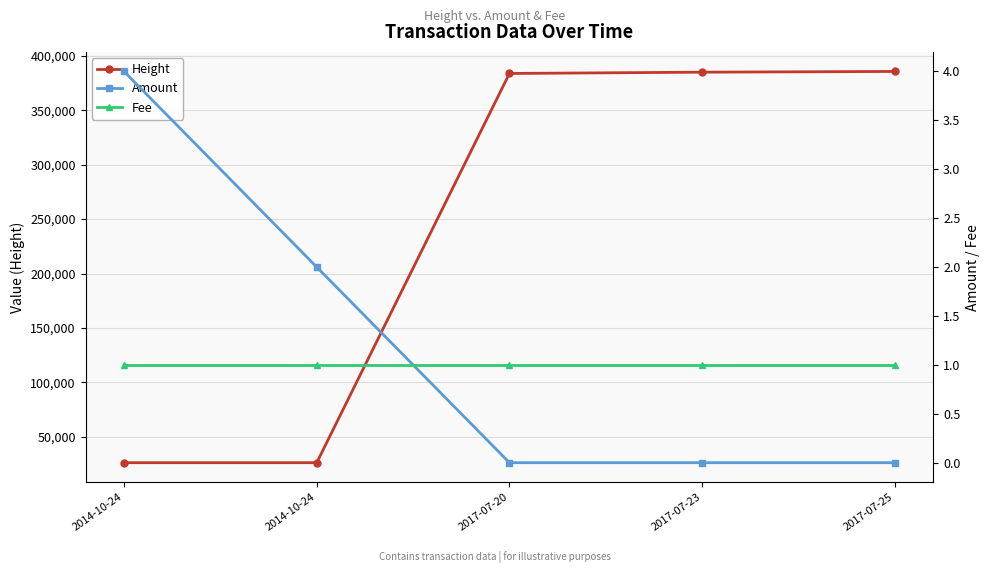

What is the value of the Height point at the 3rd from the left?

383711